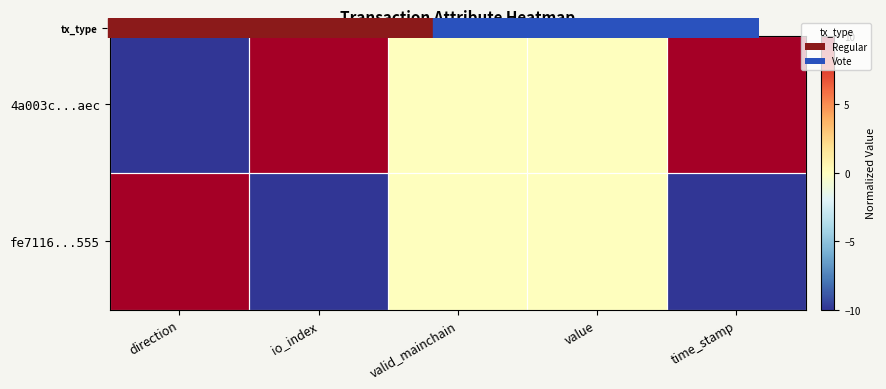

What is the smallest value displayed?

-10